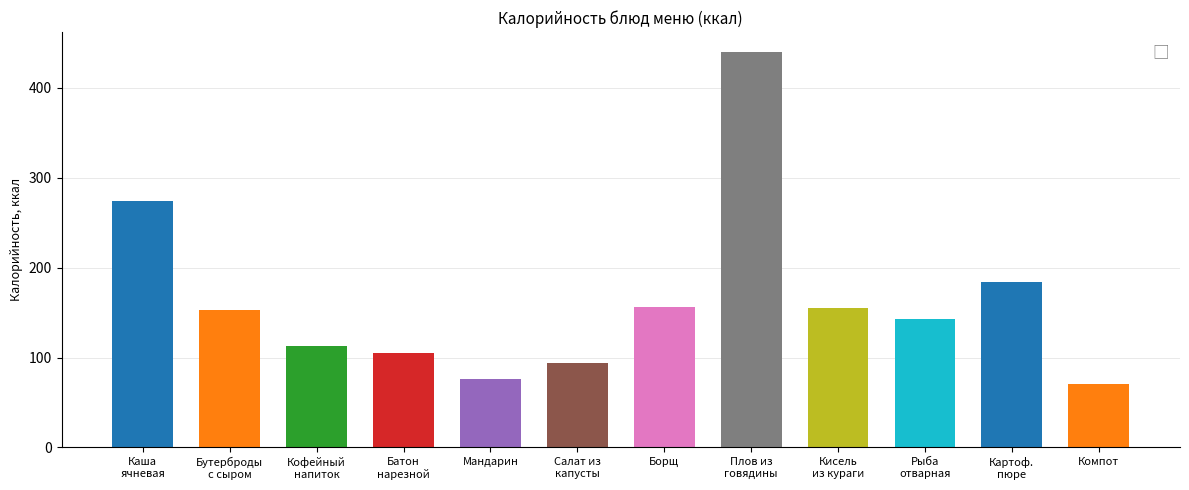

Reading left to right, transcribe all the data shown in this chart.

274.3	153.0	113.0	104.8	76.0	94.0	156.5	440.0	154.6	142.7	184.0	71.0